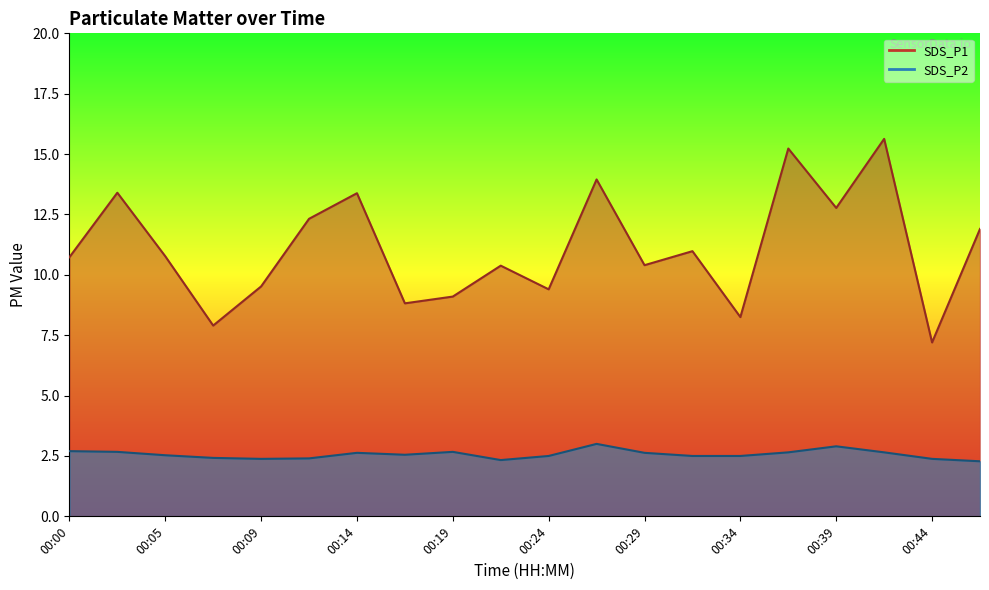

True or false: SDS_P2 and SDS_P1 intersect in this chart.

False